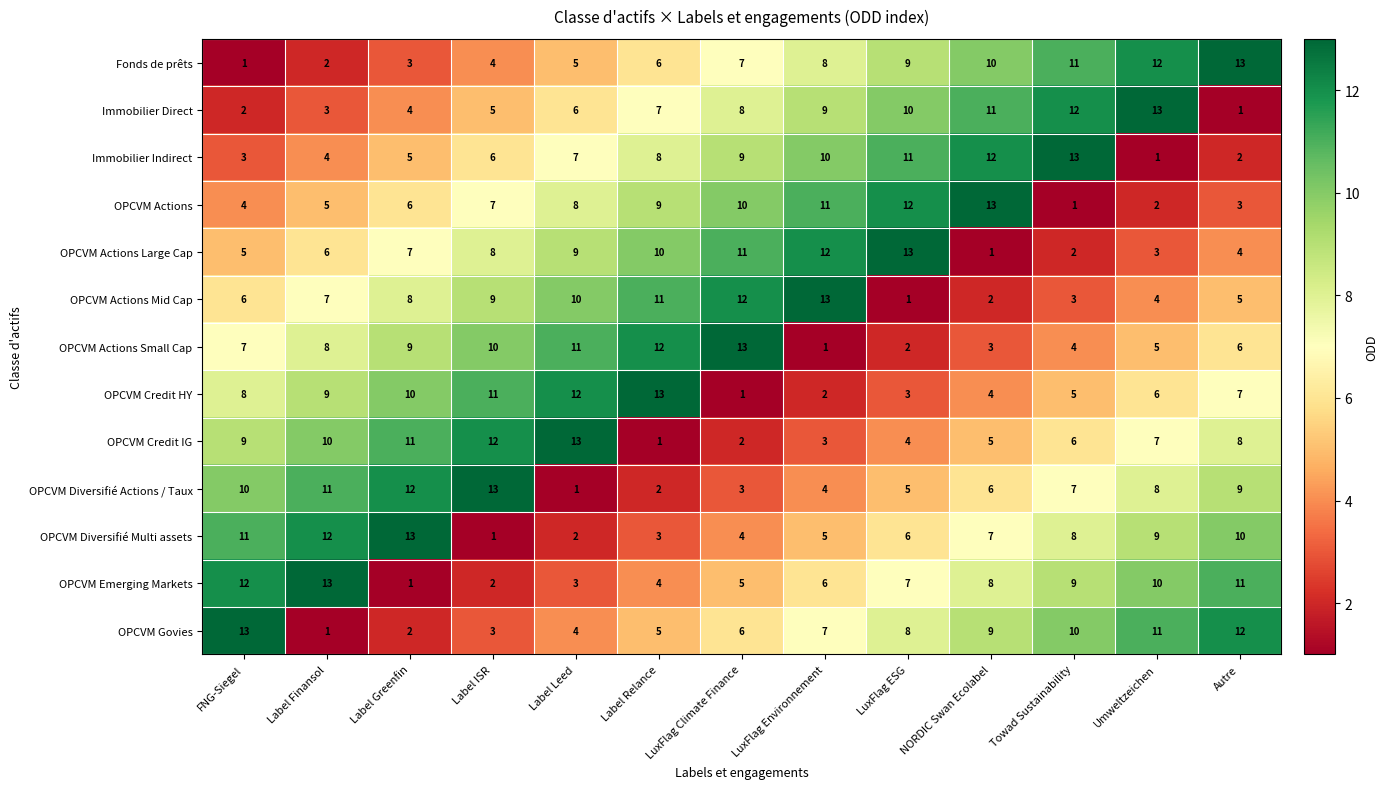

What is the total value across all series at Umweltzeichen?

91